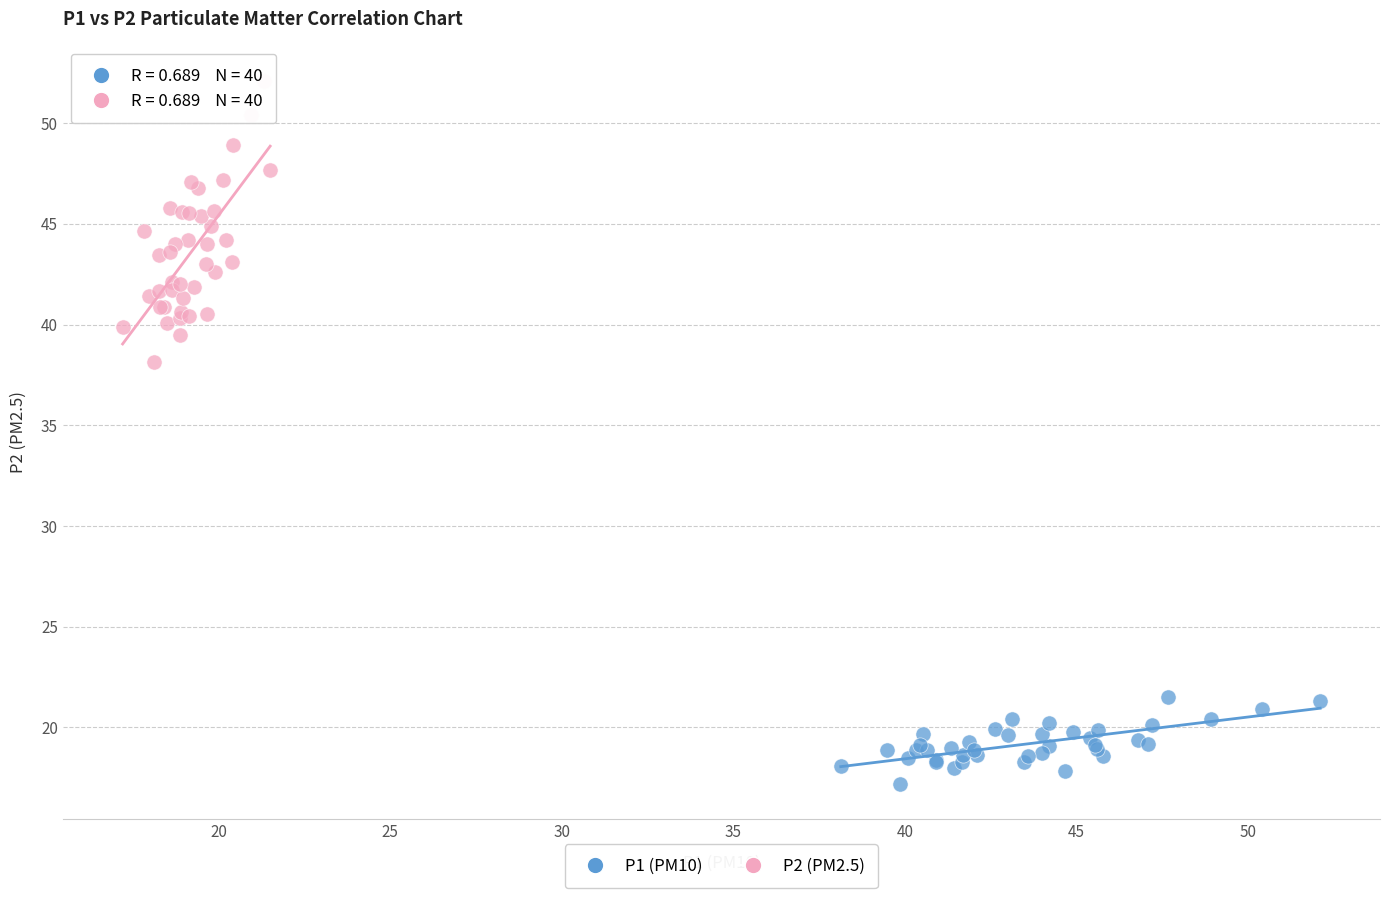

What are all the series names shown in the legend?

P1 (PM10), P2 (PM2.5)